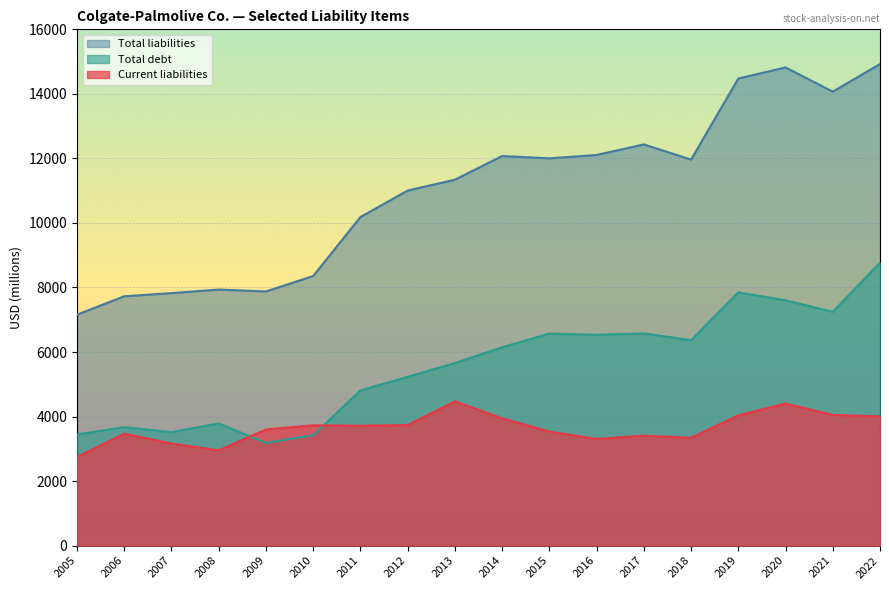

What is the smallest value displayed?

2743